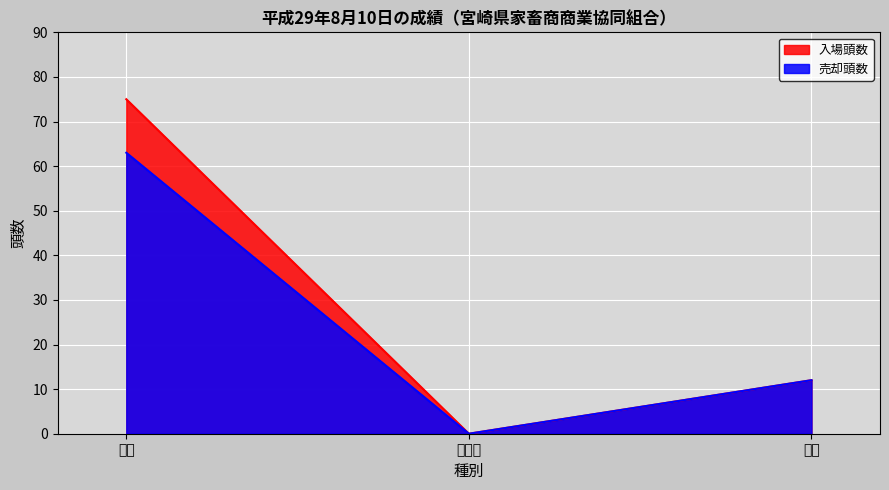

Which series has the largest total across all categories?

入場頭数